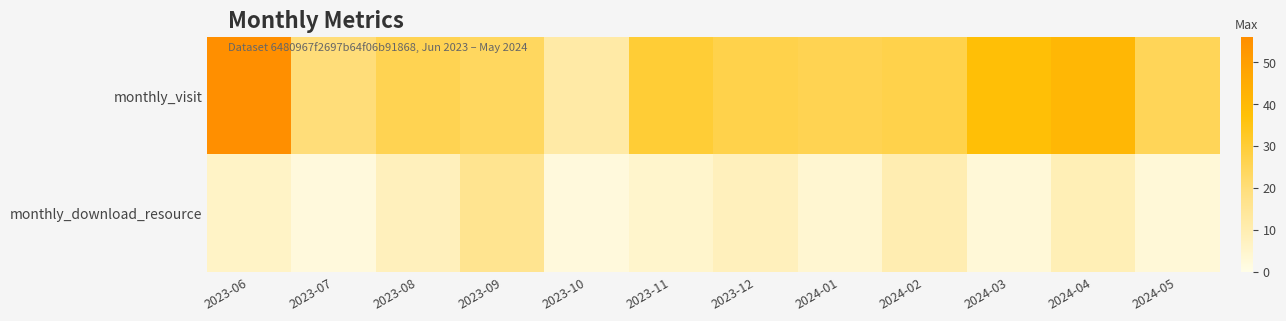

Rank the series at 2024-05 from highest to lowest value.

monthly_visit, monthly_download_resource